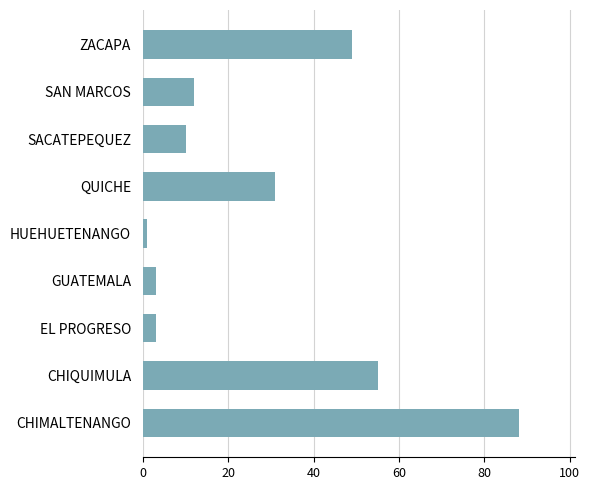

Between CHIQUIMULA and HUEHUETENANGO, which is larger?

CHIQUIMULA